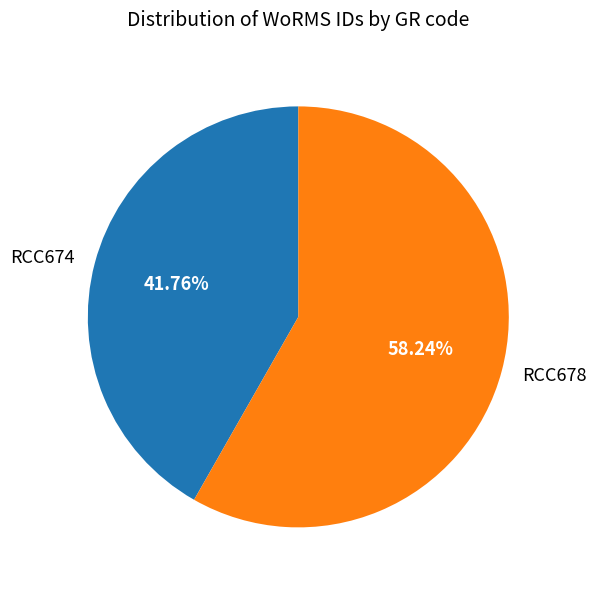

What percentage is the RCC678 slice, to the nearest percent?

58%